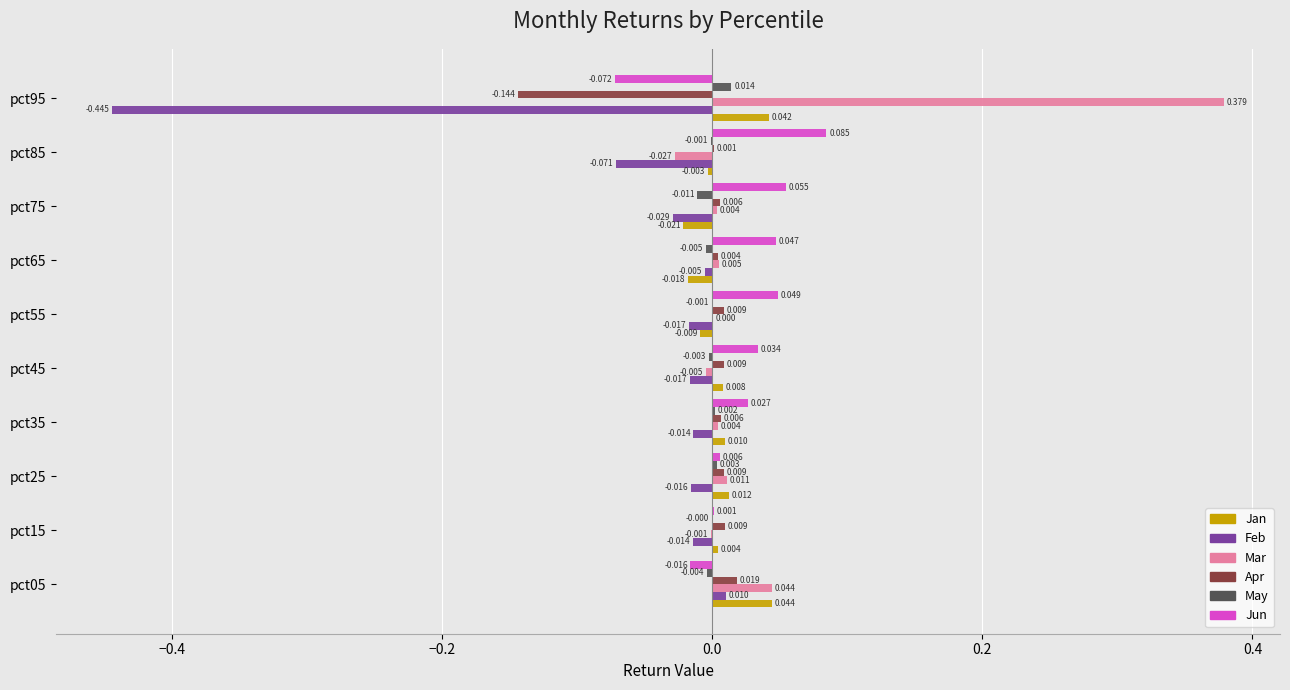

Is the value of Feb at pct05 greater than the value of Jan at pct85?

Yes